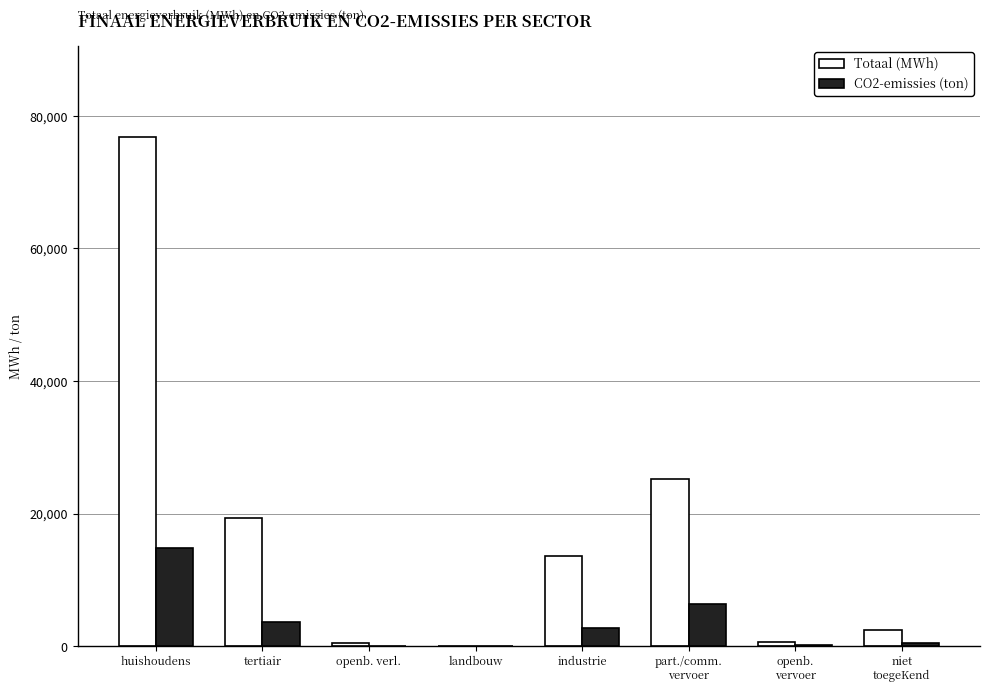

Which label corresponds to the largest value in the chart?

huishoudens